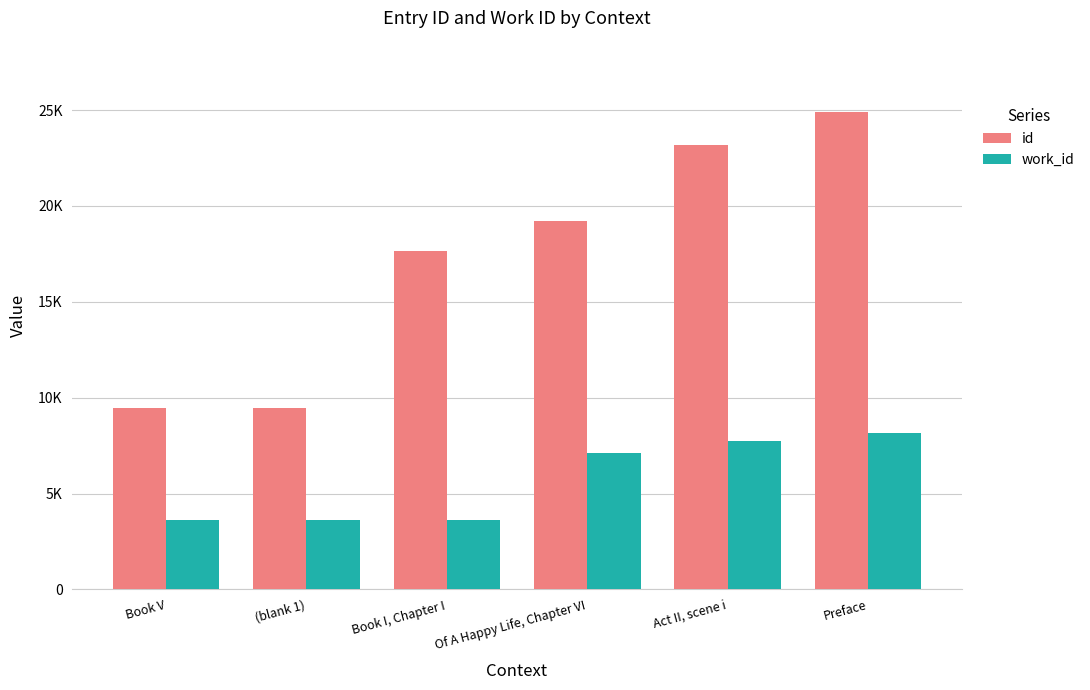

What is the value of the id bar at the 6th from the left?

24887